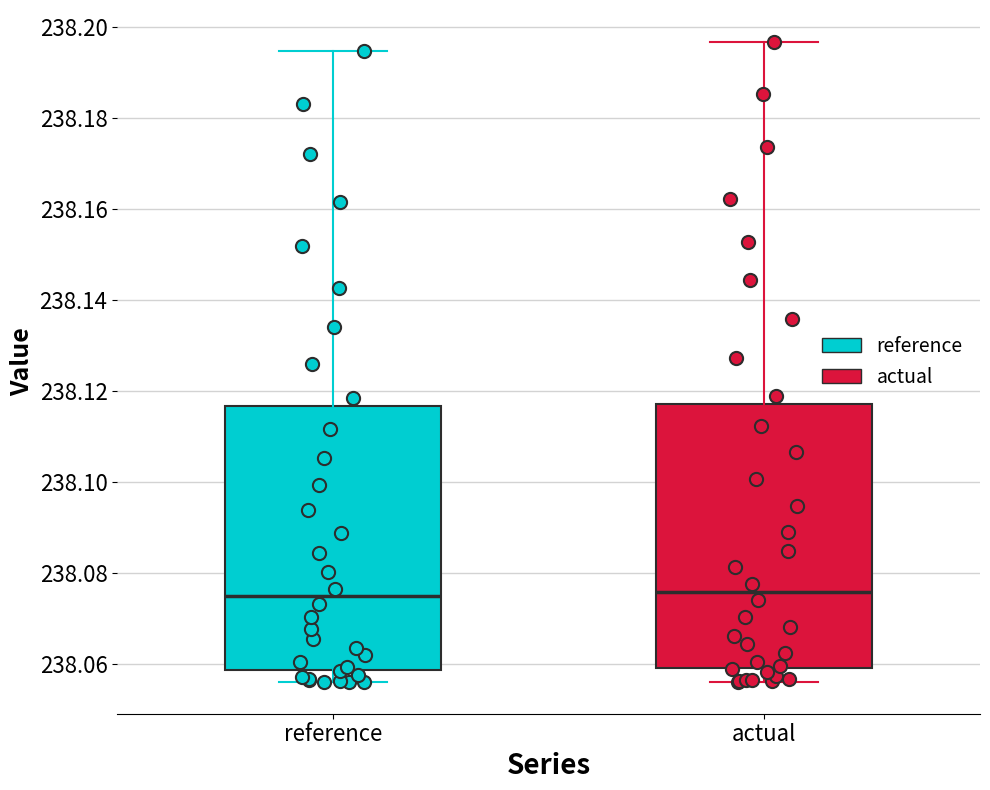

Where does the median line of the box for actual sit on the y-axis? The values are not printed on the chart, so give them approximately, as read against the axis.

238.076